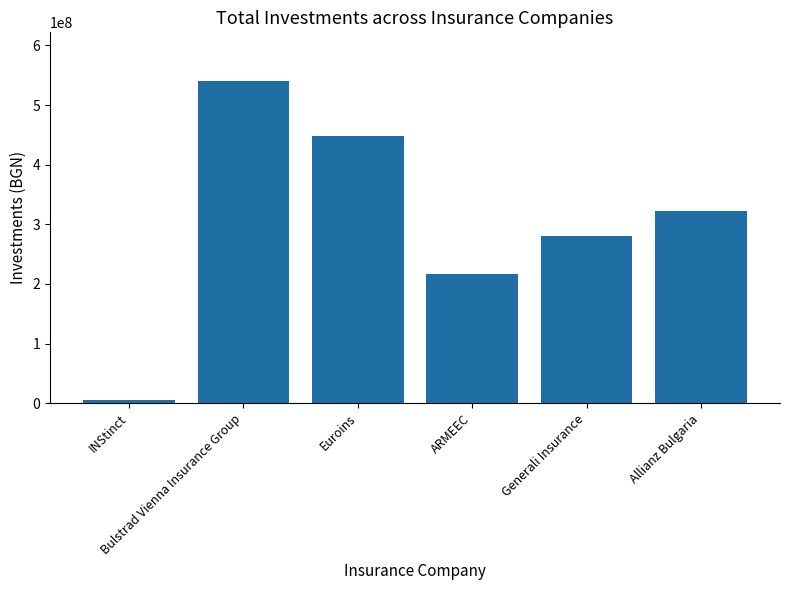

Reading left to right, extract all data points from this chart.

INStinct=5158993.0	Bulstrad Vienna Insurance Group=540737398.9	Euroins=447955418.7	ARMEEC=216430461.9	Generali Insurance=281227509.1	Allianz Bulgaria=322628599.8